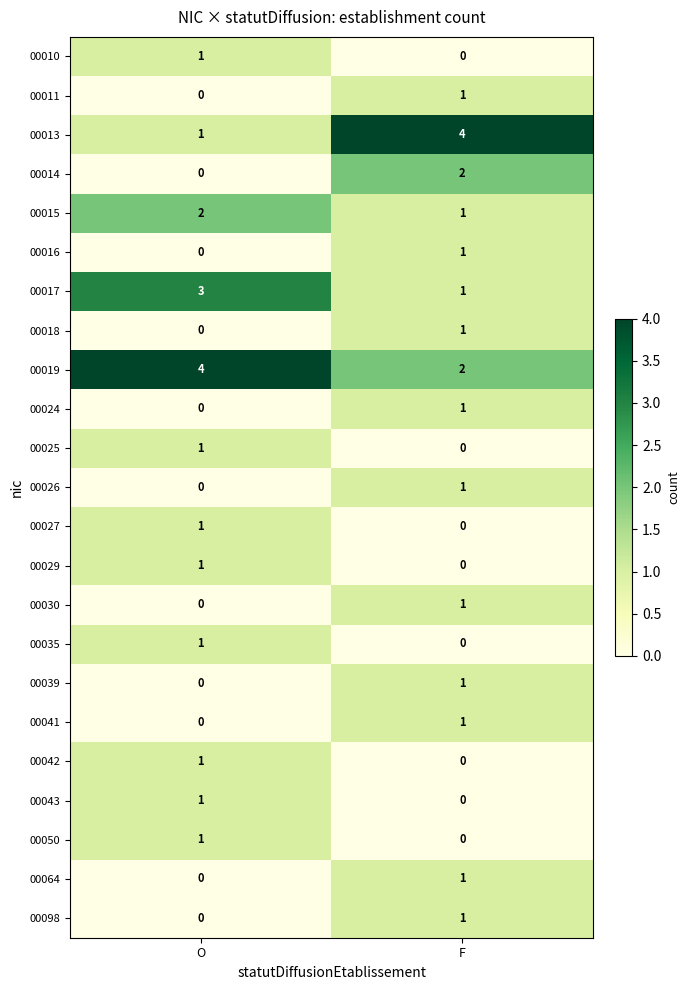

Count the 00041 values in the range 0 to 1.

2